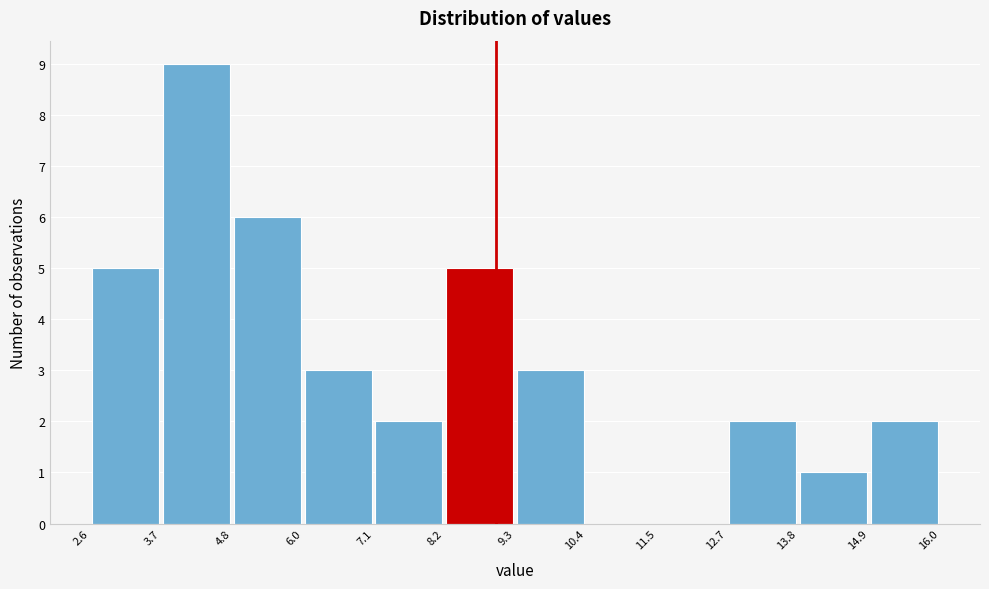

Which range on the x-axis has the tallest bar?

3.7 to 4.8